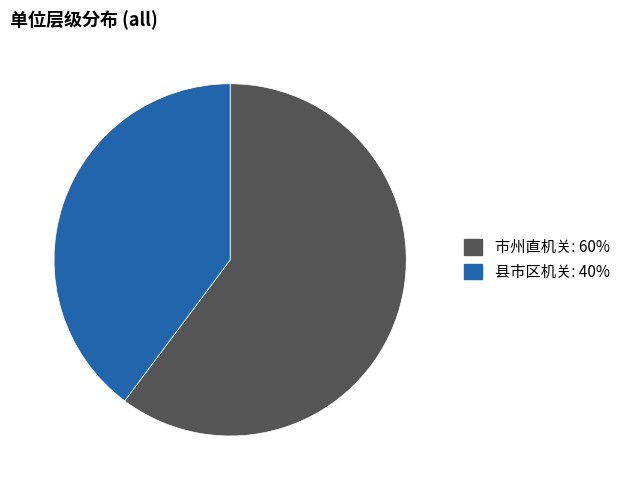

Which category has the biggest portion of the pie?

市州直机关